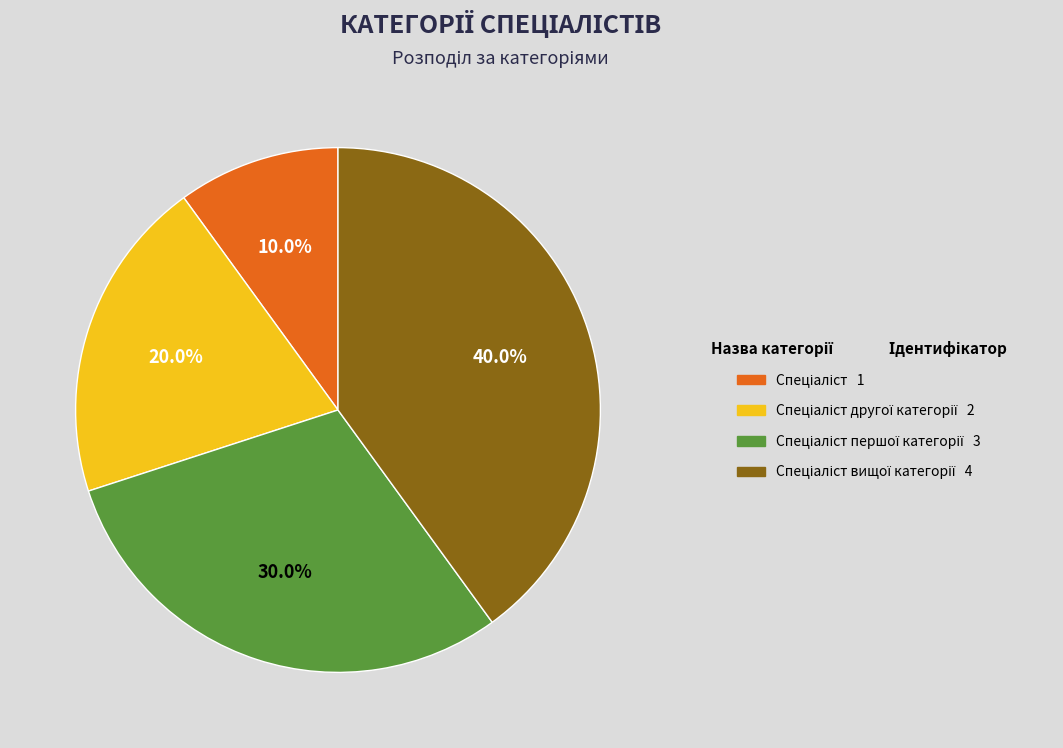

Is there a majority slice in this chart?

No